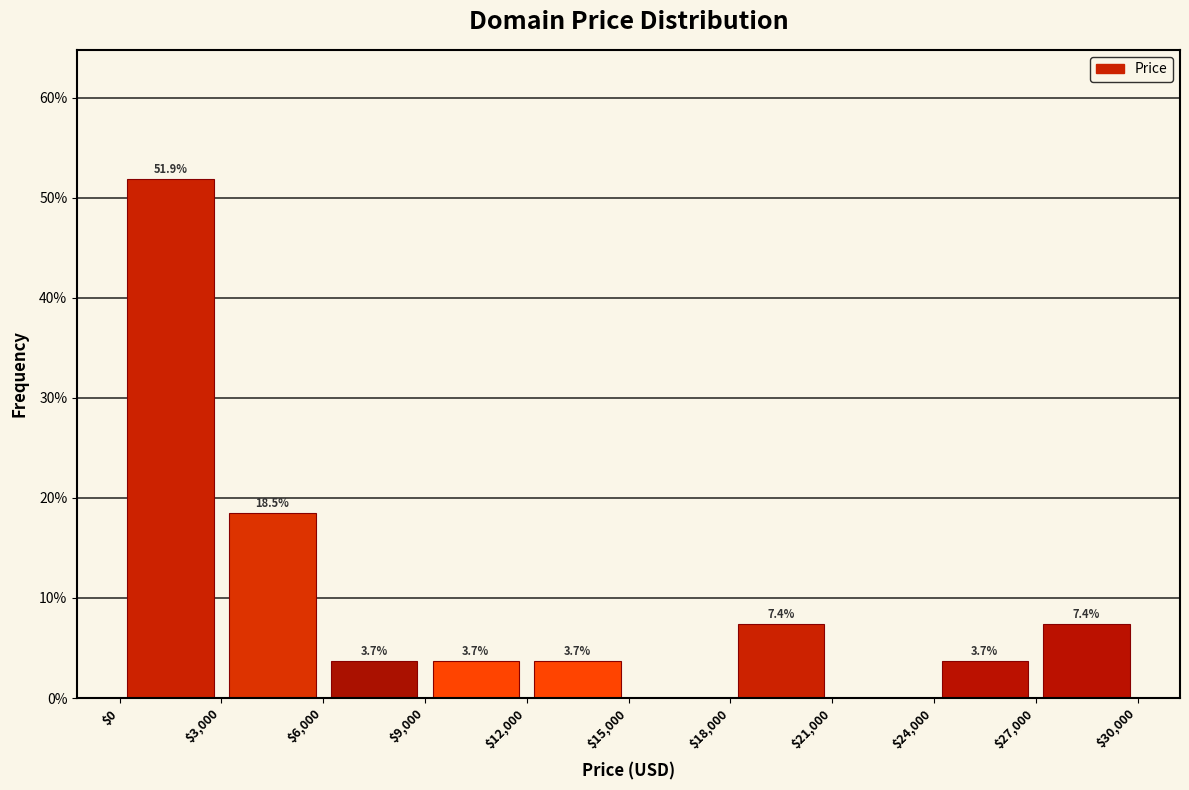

Which range on the x-axis has the tallest bar?

$0 to $3,000